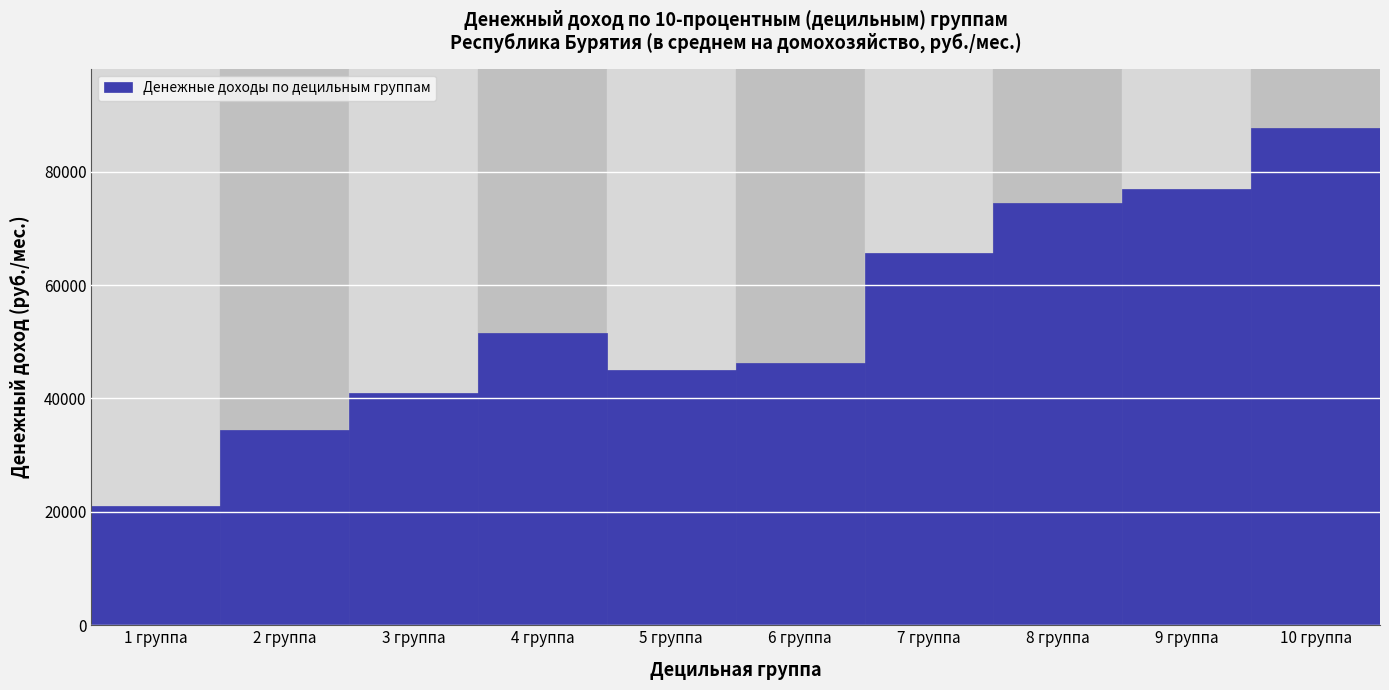

Reading left to right, transcribe all the data shown in this chart.

1 группа=20947.6	2 группа=34458.6	3 группа=40896.3	4 группа=51597.5	5 группа=44969.5	6 группа=46334.5	7 группа=65564.0	8 группа=74527.0	9 группа=77025.4	10 группа=87647.2